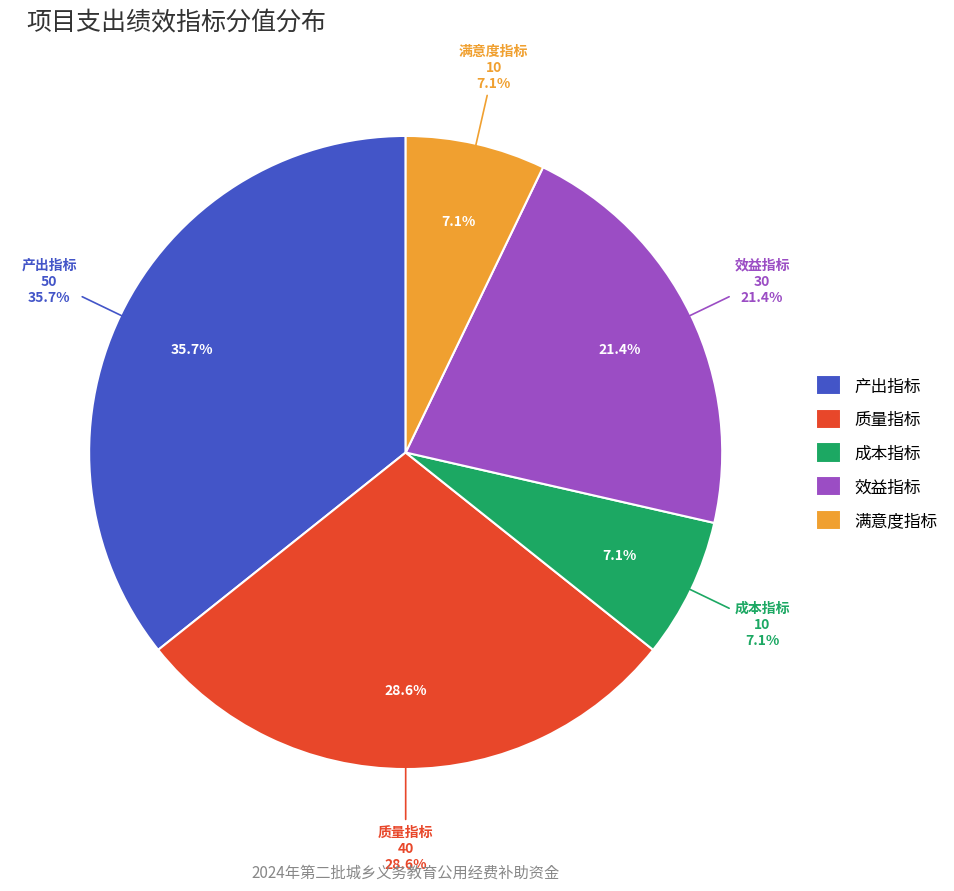

True or false: 成本指标 accounts for 7% of the total.

True